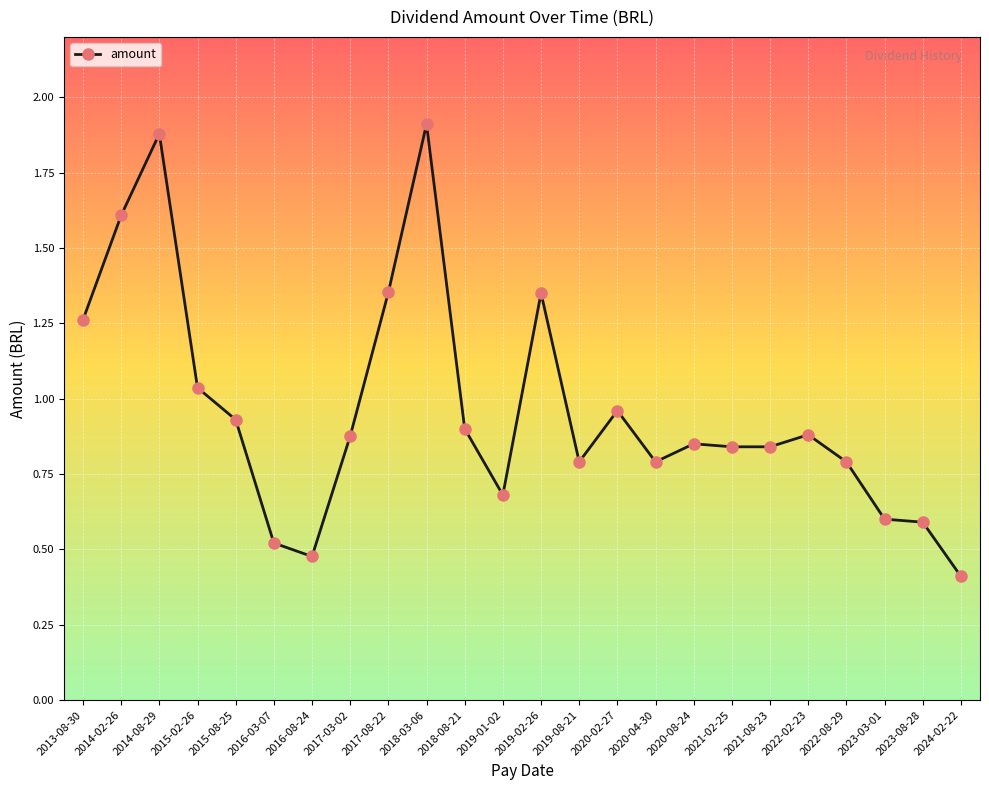

What is the change in value from 2016-08-24 to 2021-02-25?

+0.4